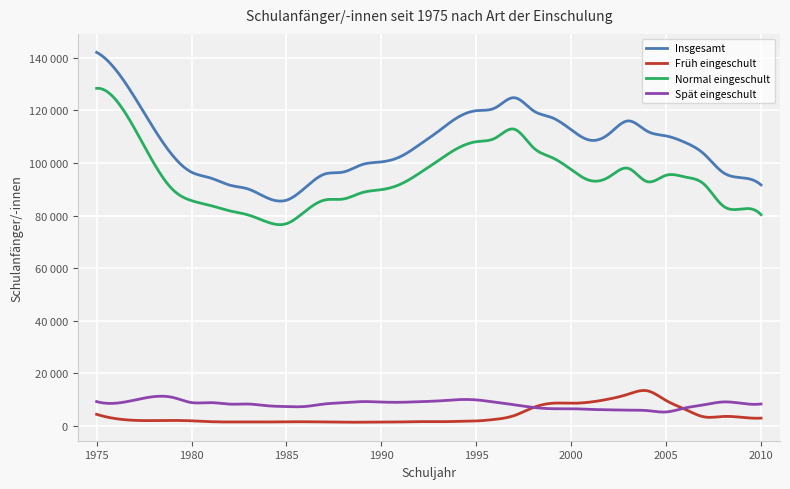

Does the chart display data point markers on the line(s)?

No